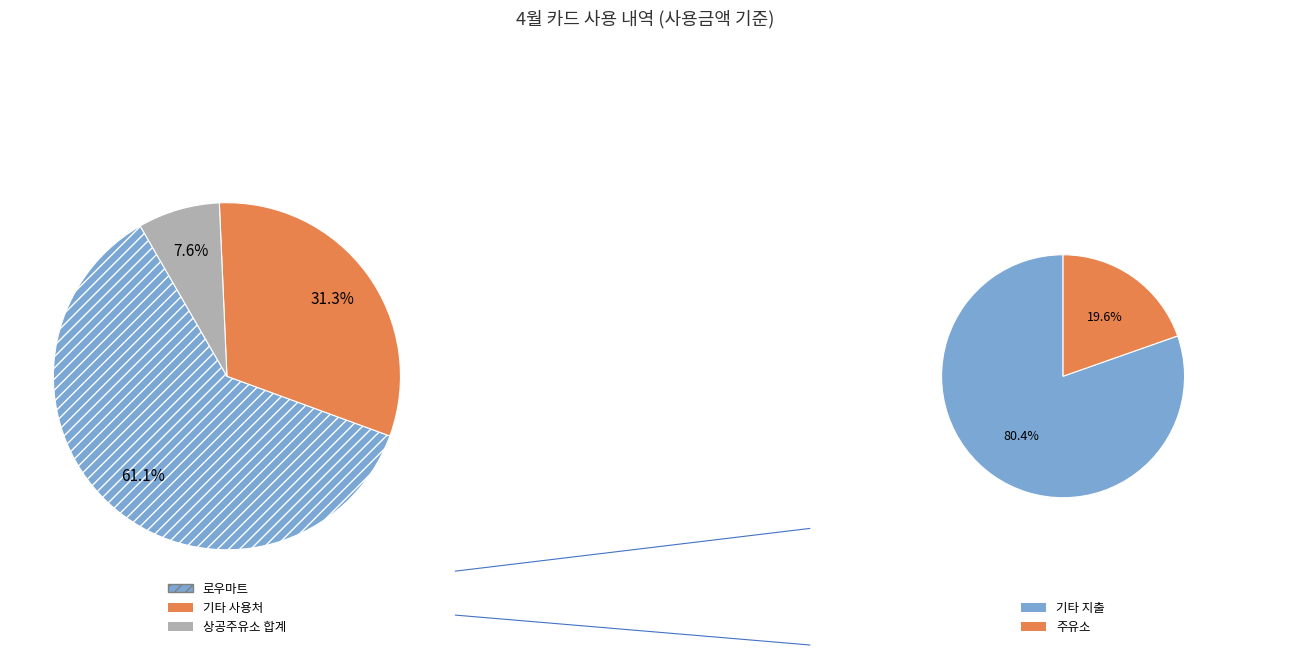

Does 로우마트 represent more than half of the total?

Yes